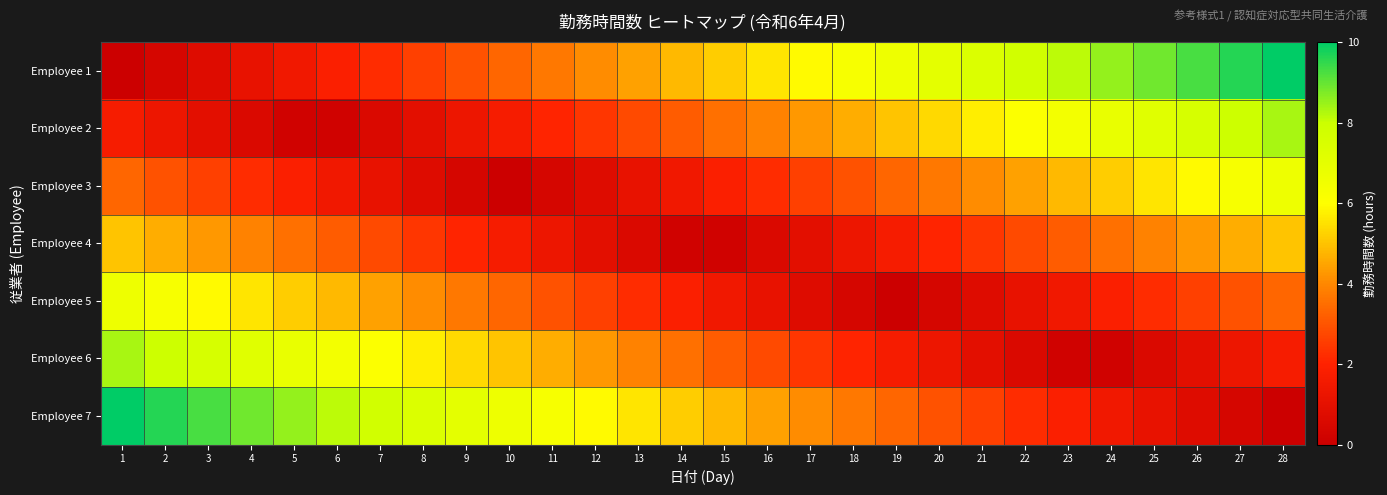

Reading right to left, what are all the values shown in this chart?

Employee 1: 28=10.0	27=9.6	26=9.3	25=8.9	24=8.5	23=8.1	22=7.8	21=7.4	20=7.0	19=6.7	18=6.3	17=5.9	16=5.6	15=5.2	14=4.8	13=4.4	12=4.1	11=3.7	10=3.3	9=3.0	8=2.6	7=2.2	6=1.9	5=1.5	4=1.1	3=0.7	2=0.4	1=0.0
Employee 2: 28=8.3	27=8.0	26=7.6	25=7.2	24=6.9	23=6.5	22=6.1	21=5.7	20=5.4	19=5.0	18=4.6	17=4.3	16=3.9	15=3.5	14=3.1	13=2.8	12=2.4	11=2.0	10=1.7	9=1.3	8=0.9	7=0.6	6=0.2	5=0.2	4=0.6	3=0.9	2=1.3	1=1.7
Employee 3: 28=6.7	27=6.3	26=5.9	25=5.6	24=5.2	23=4.8	22=4.4	21=4.1	20=3.7	19=3.3	18=3.0	17=2.6	16=2.2	15=1.9	14=1.5	13=1.1	12=0.7	11=0.4	10=0.0	9=0.4	8=0.7	7=1.1	6=1.5	5=1.9	4=2.2	3=2.6	2=3.0	1=3.3
Employee 4: 28=5.0	27=4.6	26=4.3	25=3.9	24=3.5	23=3.1	22=2.8	21=2.4	20=2.0	19=1.7	18=1.3	17=0.9	16=0.6	15=0.2	14=0.2	13=0.6	12=0.9	11=1.3	10=1.7	9=2.0	8=2.4	7=2.8	6=3.1	5=3.5	4=3.9	3=4.3	2=4.6	1=5.0
Employee 5: 28=3.3	27=3.0	26=2.6	25=2.2	24=1.9	23=1.5	22=1.1	21=0.7	20=0.4	19=0.0	18=0.4	17=0.7	16=1.1	15=1.5	14=1.9	13=2.2	12=2.6	11=3.0	10=3.3	9=3.7	8=4.1	7=4.4	6=4.8	5=5.2	4=5.6	3=5.9	2=6.3	1=6.7
Employee 6: 28=1.7	27=1.3	26=0.9	25=0.6	24=0.2	23=0.2	22=0.6	21=0.9	20=1.3	19=1.7	18=2.0	17=2.4	16=2.8	15=3.1	14=3.5	13=3.9	12=4.3	11=4.6	10=5.0	9=5.4	8=5.7	7=6.1	6=6.5	5=6.9	4=7.2	3=7.6	2=8.0	1=8.3
Employee 7: 28=0.0	27=0.4	26=0.7	25=1.1	24=1.5	23=1.9	22=2.2	21=2.6	20=3.0	19=3.3	18=3.7	17=4.1	16=4.4	15=4.8	14=5.2	13=5.6	12=5.9	11=6.3	10=6.7	9=7.0	8=7.4	7=7.8	6=8.1	5=8.5	4=8.9	3=9.3	2=9.6	1=10.0